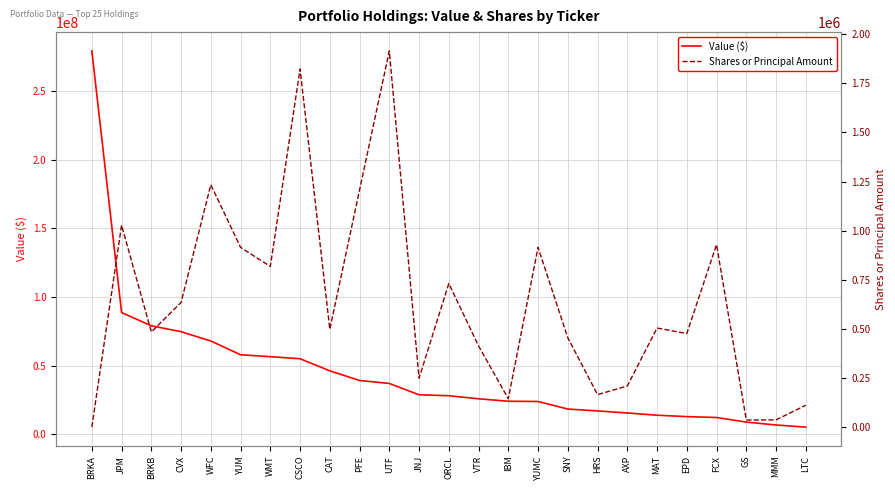

Is the value of Shares or Principal Amount at FCX greater than the value of Value ($) at WMT?

No